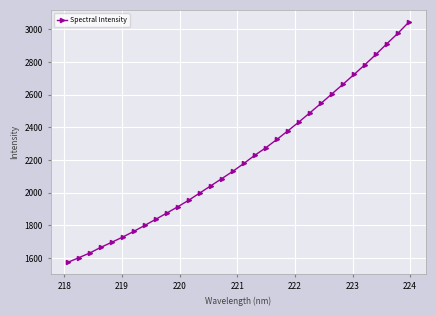

What is the minimum value shown in the chart?

1574.0